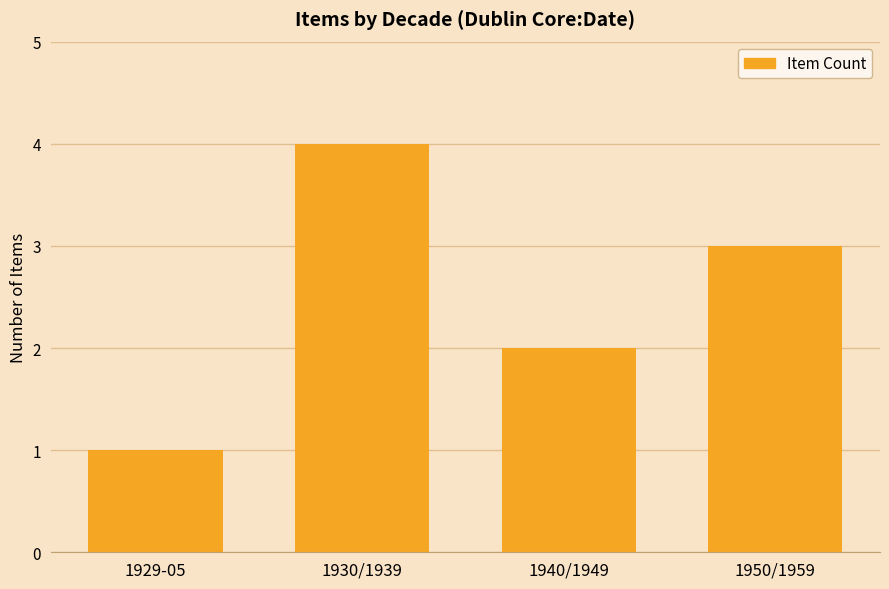

Between 1929-05 and 1930/1939, which is larger?

1930/1939